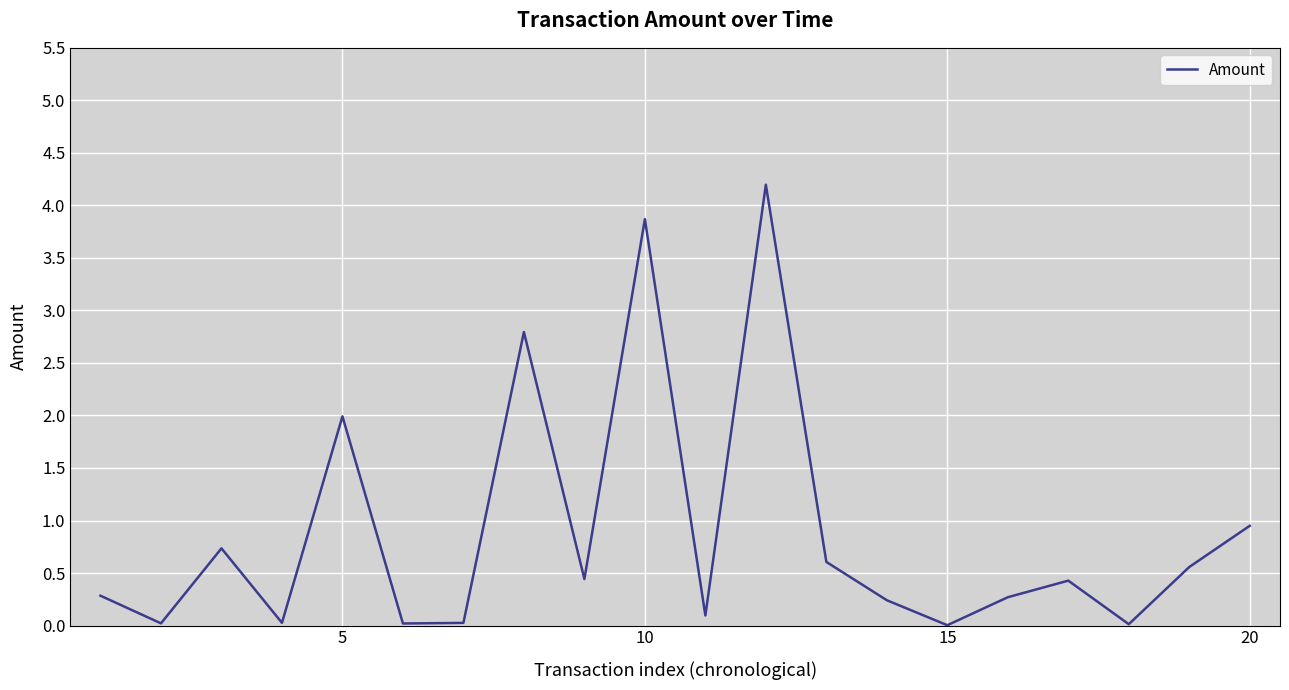

Does the chart have visible grid lines?

Yes